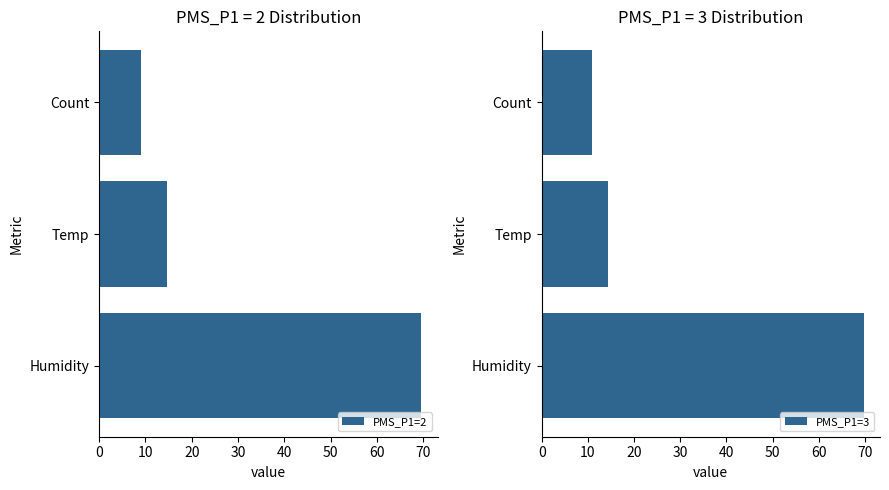

What is the difference between the PMS_P1=3 values at Temp and Count?

3.5